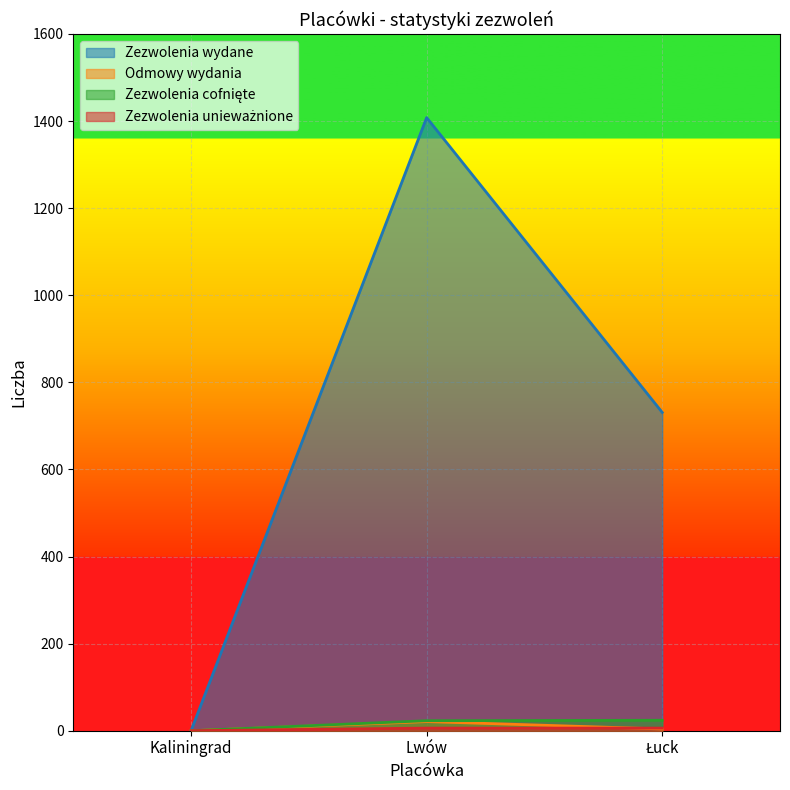

Rank the series by their maximum value, from lowest to highest.

Zezwolenia unieważnione, Odmowy wydania, Zezwolenia cofnięte, Zezwolenia wydane